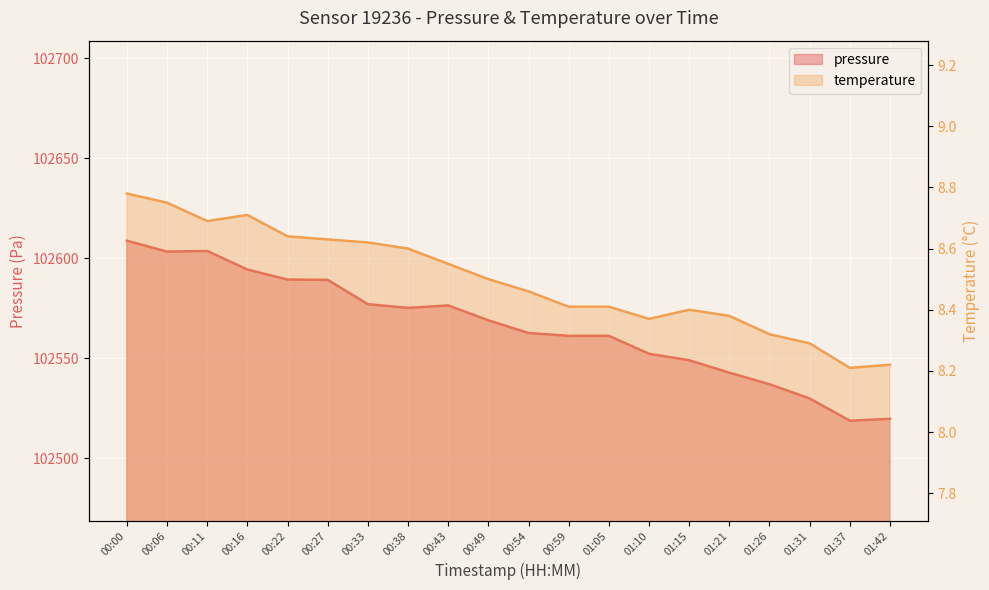

What is the smallest value displayed?

8.2